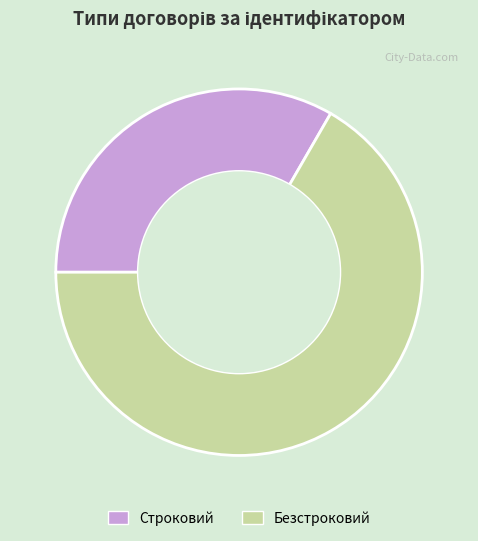

Rank the categories by value from highest to lowest.

Безстроковий, Строковий